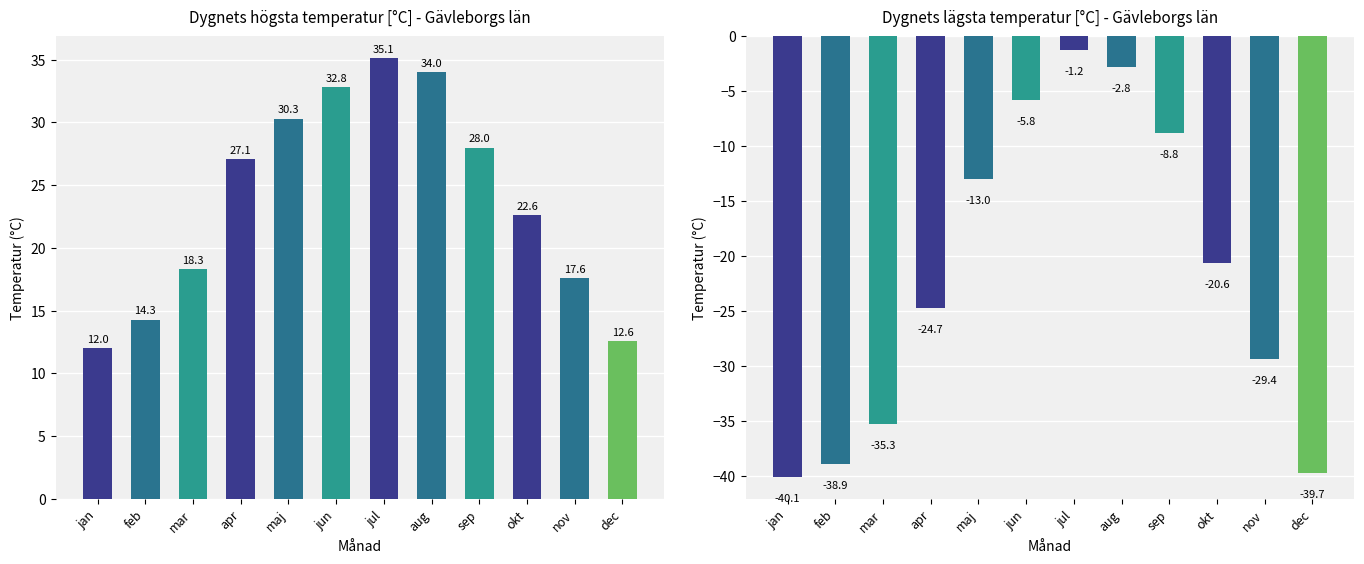

How many bars are there in total?

24